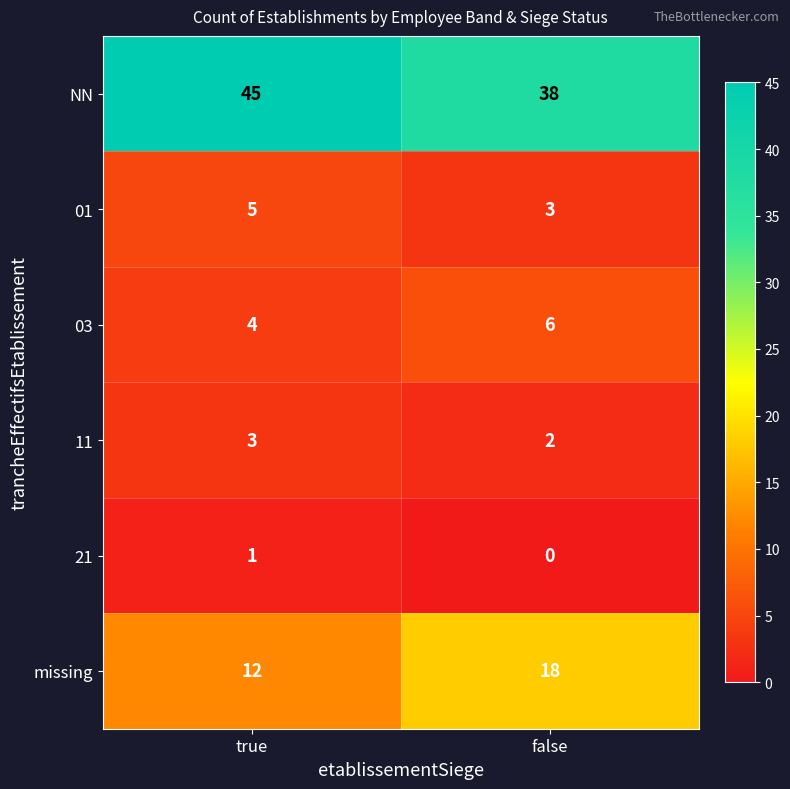

Reading left to right, list all the values displayed in this chart.

NN: 45	38
01: 5	3
03: 4	6
11: 3	2
21: 1	0
missing: 12	18